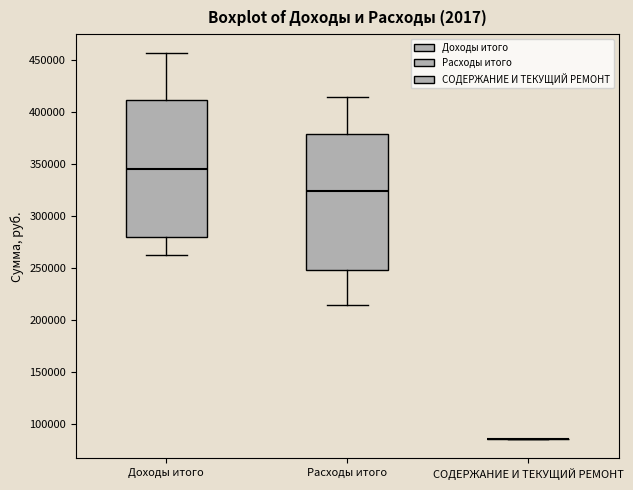

Where is the lower edge of the box for Доходы итого on the y-axis? The values are not printed on the chart, so give them approximately, as read against the axis.

280000